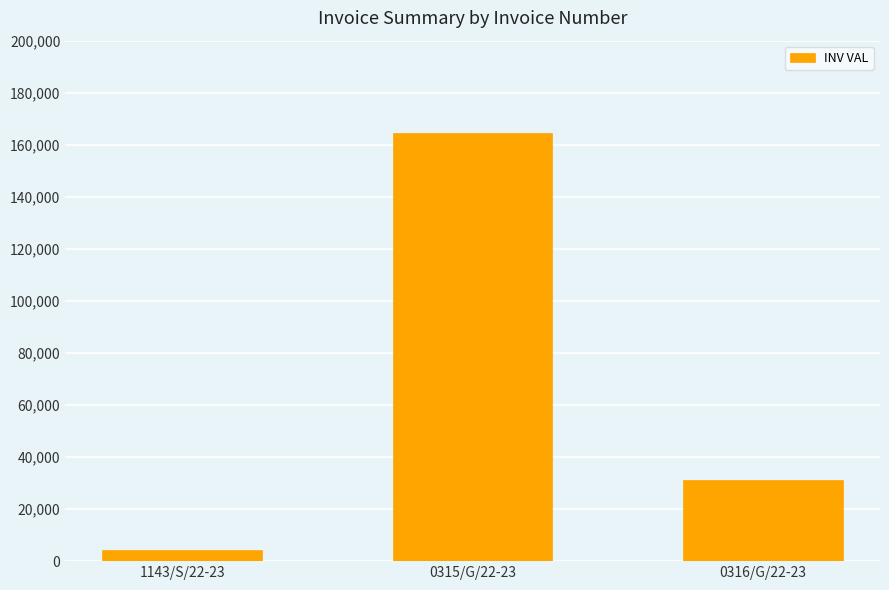

What value does the data have at 0316/G/22-23?

31038.7